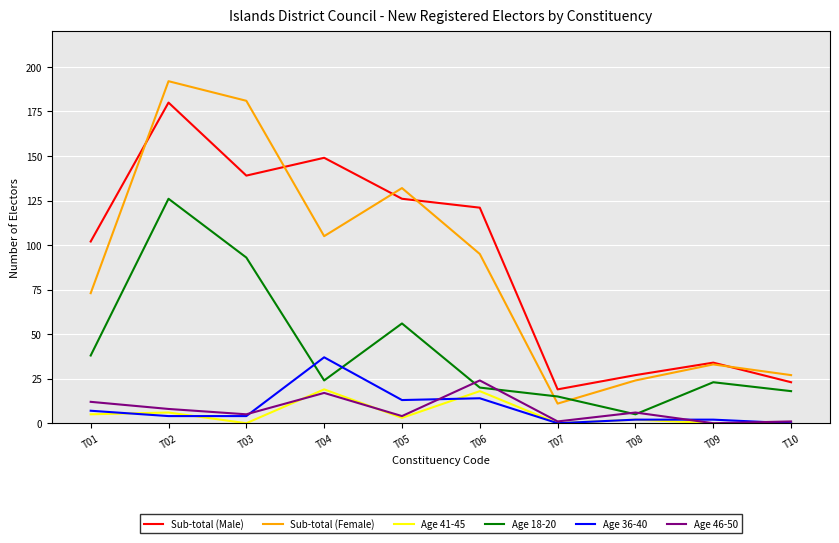

What value does the Sub-total (Male) series have at T07, to the nearest 10?

20